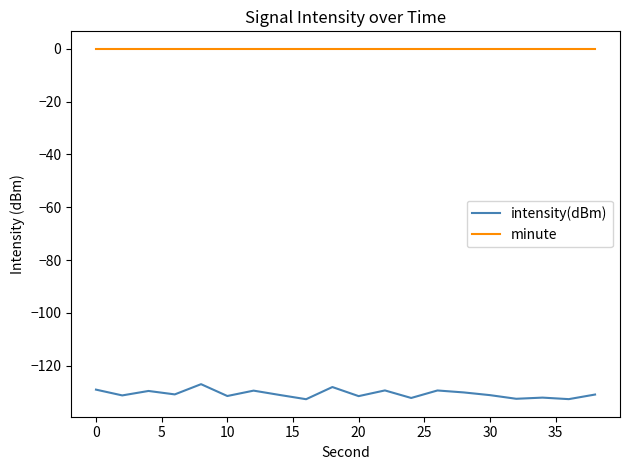

What is the minimum value shown in the chart?

-132.7